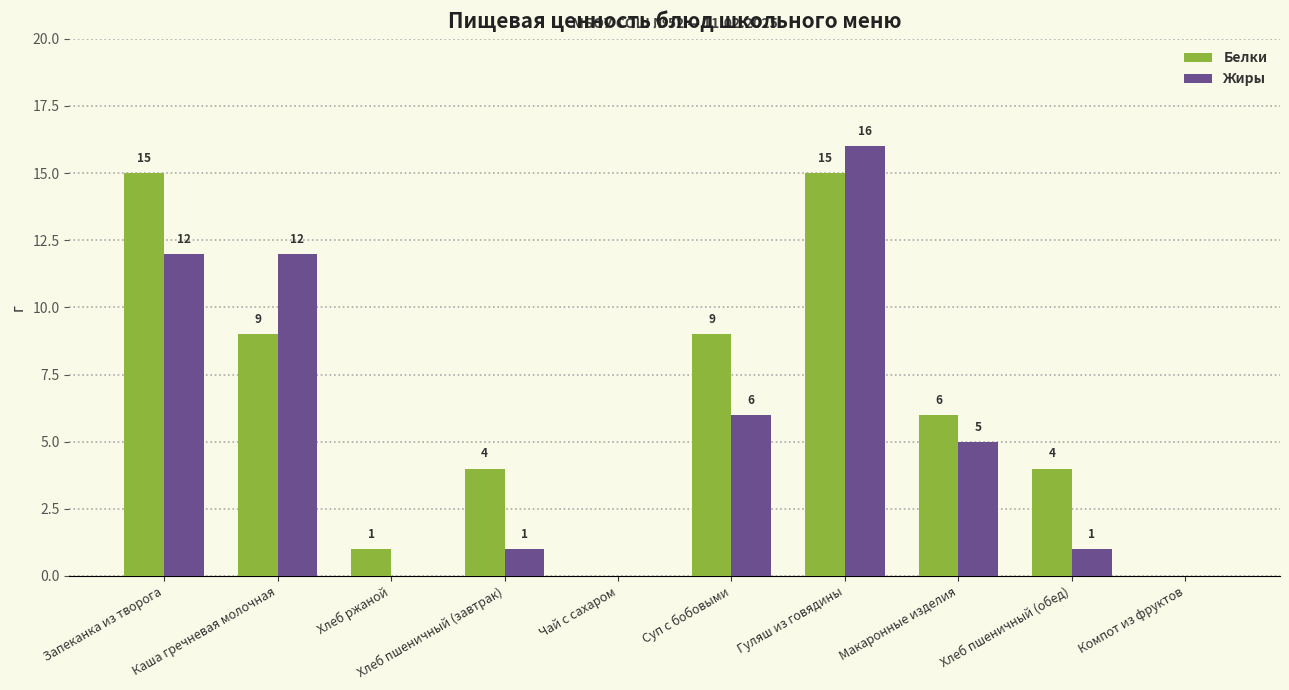

At which category is the sum across all series the highest?

Гуляш из говядины